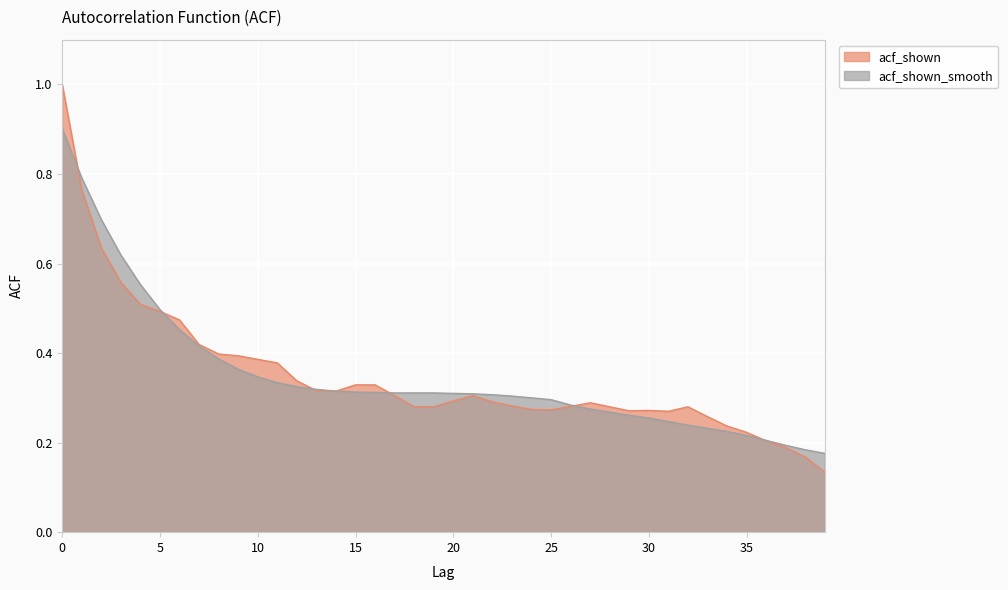

What is the difference between the acf_shown values at 34 and 0?

0.8